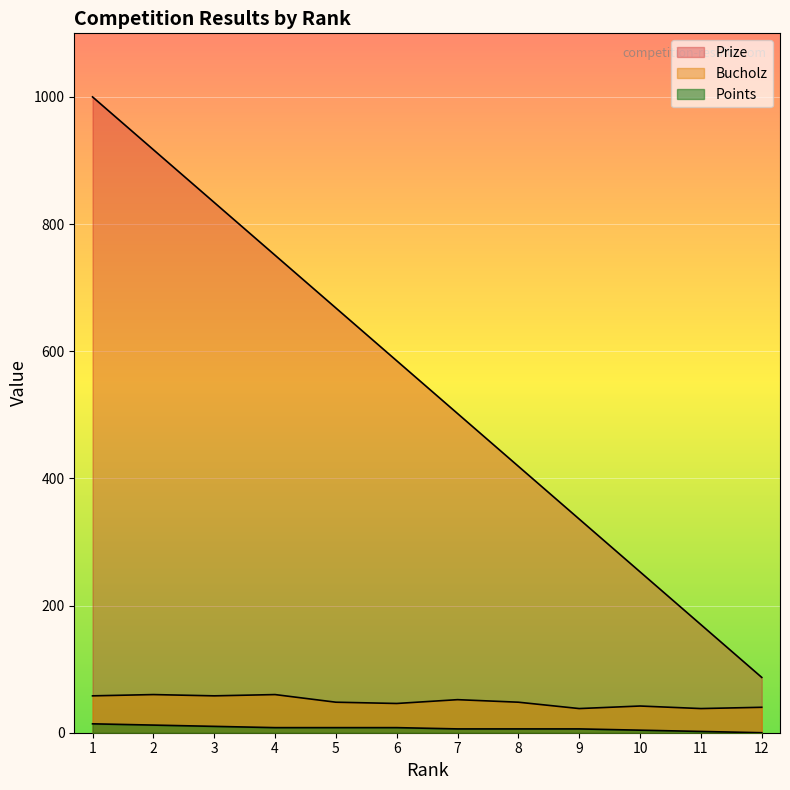

The value of Points at 7 is 11. True or false?

False